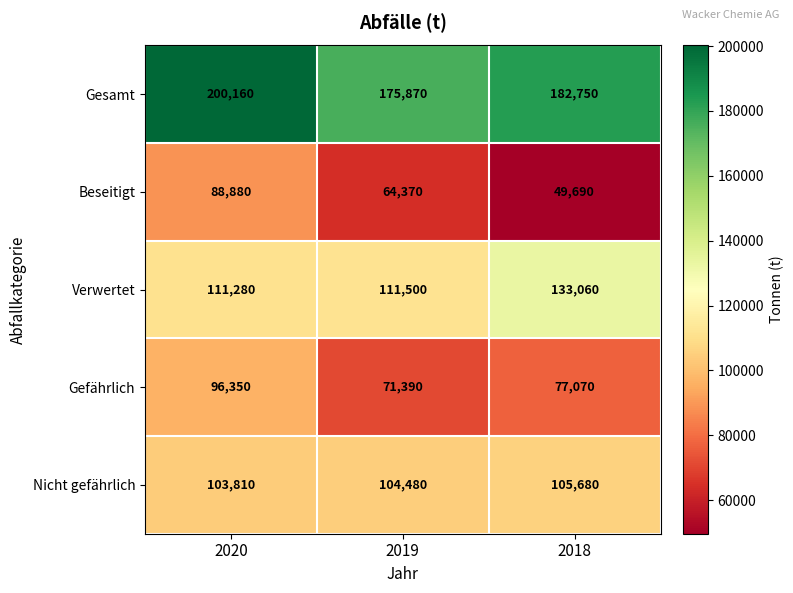

What is the total value across all series at 2020?

600480